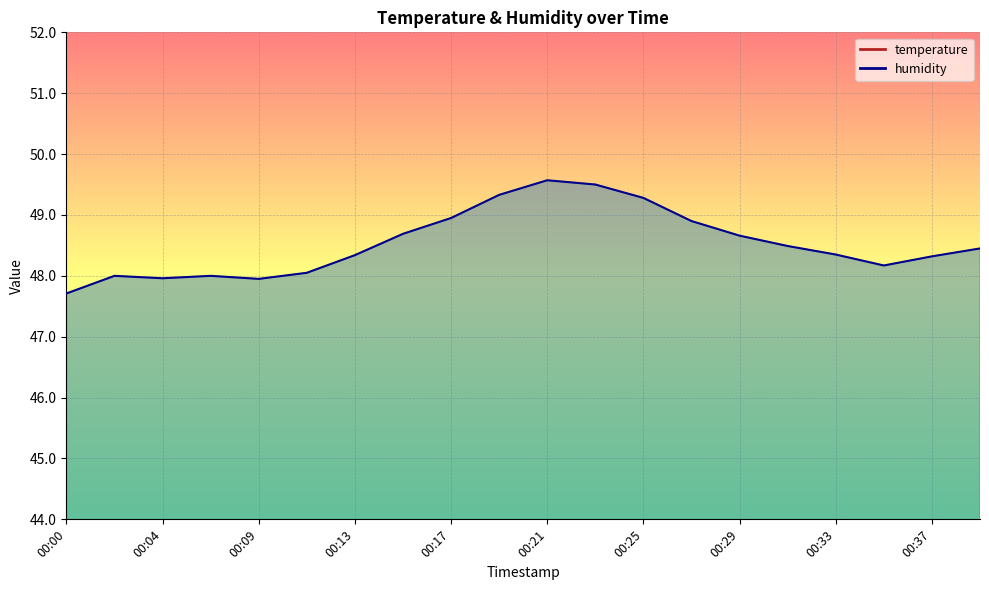

Is the value of temperature at 00:17 greater than the value of humidity at 00:11?

No